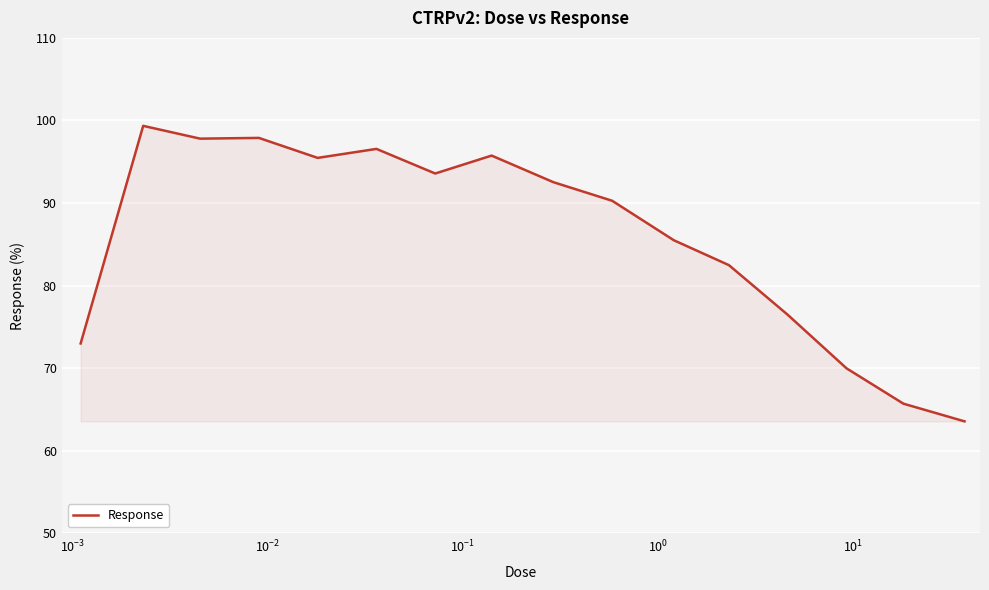

What is the difference between the maximum and minimum values?

35.8